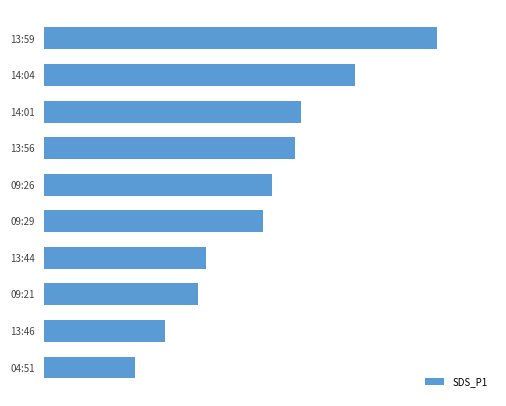

How many values are below 5?

5